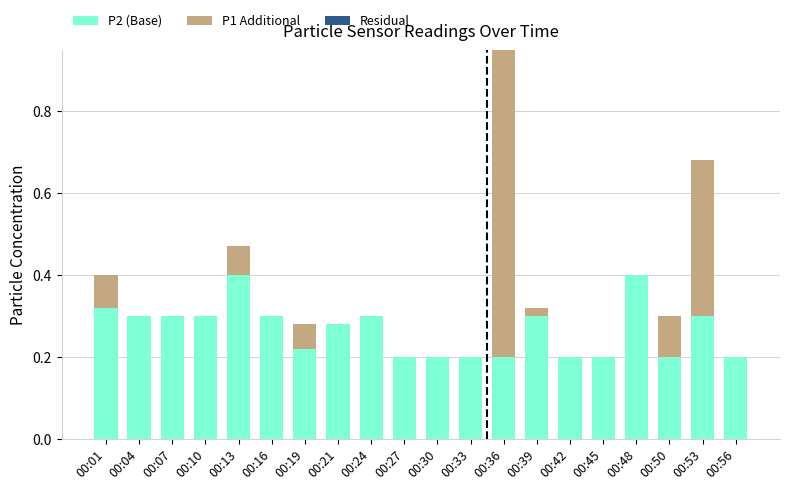

What is the sum of all P2 (Base) values?

5.3